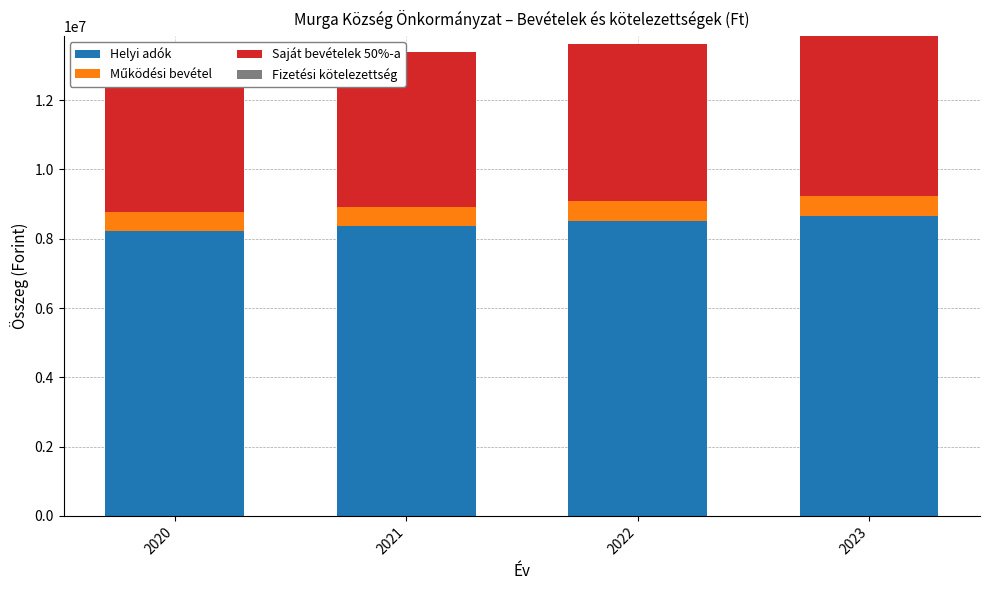

What is the difference between the highest and lowest values at 2020?

8218409.0